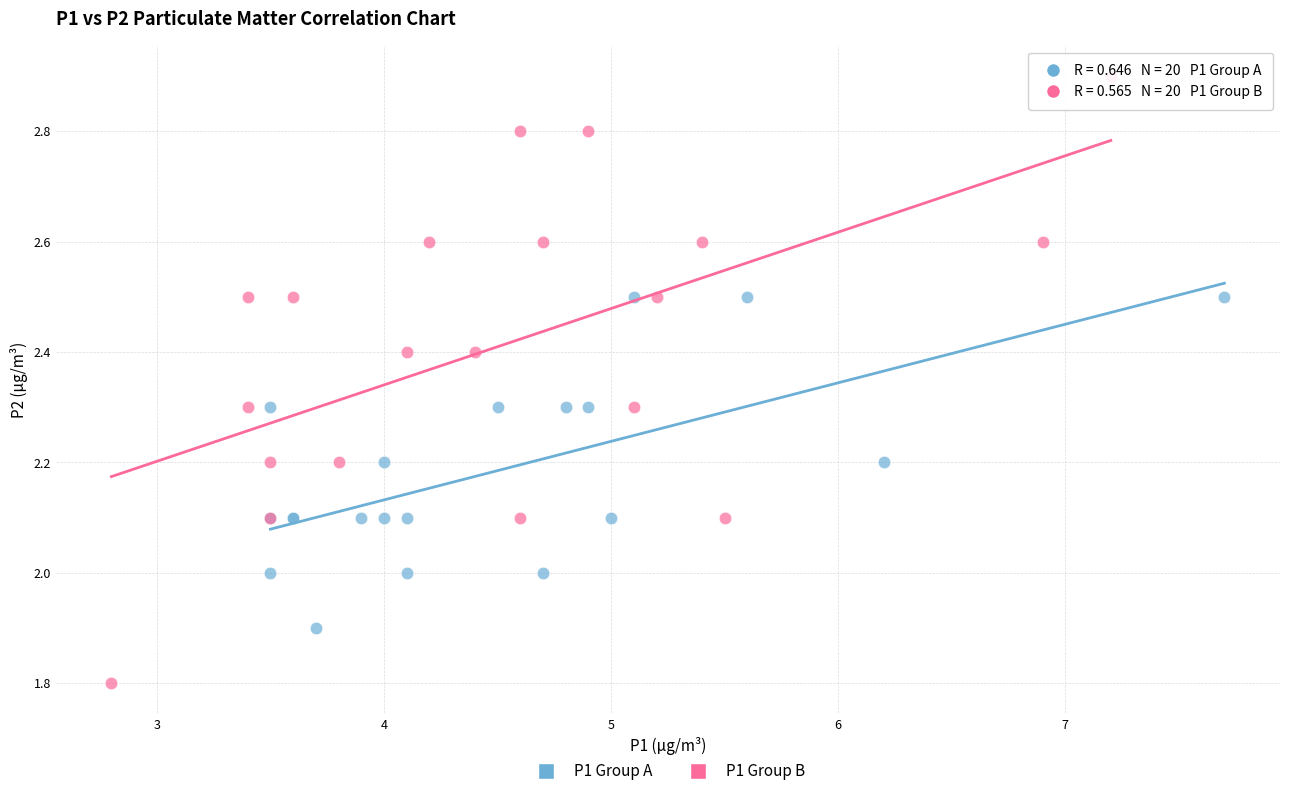

Which series has the largest Y range (max minus min)?

P1 Group B